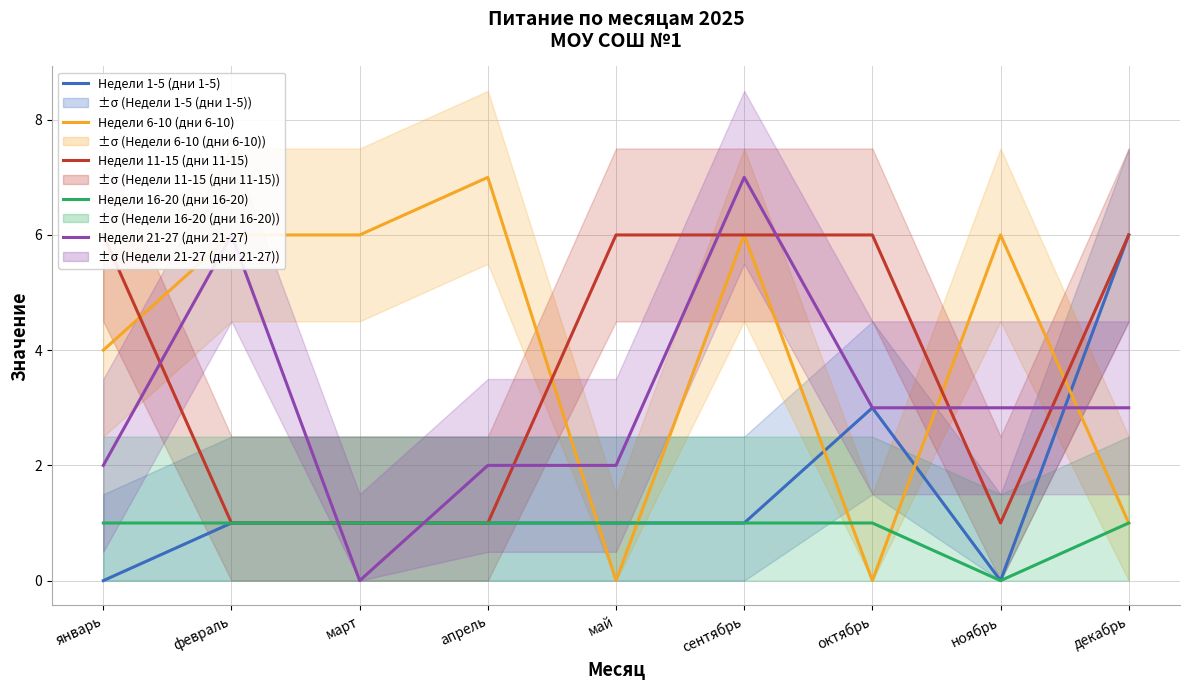

At which category does Недели 6-10 (дни 6-10) reach its first local valley?

май